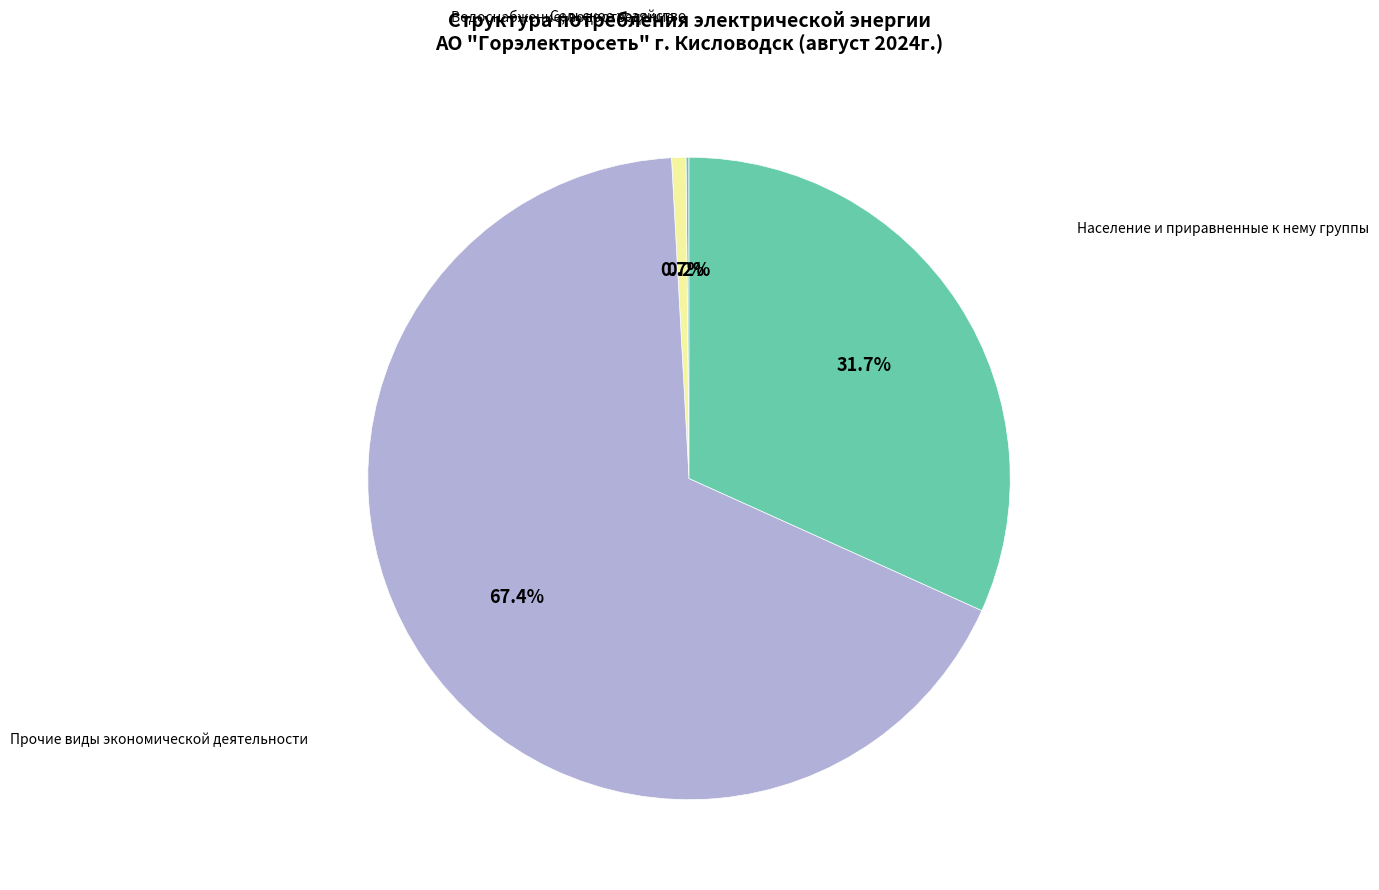

Which category has the biggest portion of the pie?

Прочие виды экономической деятельности